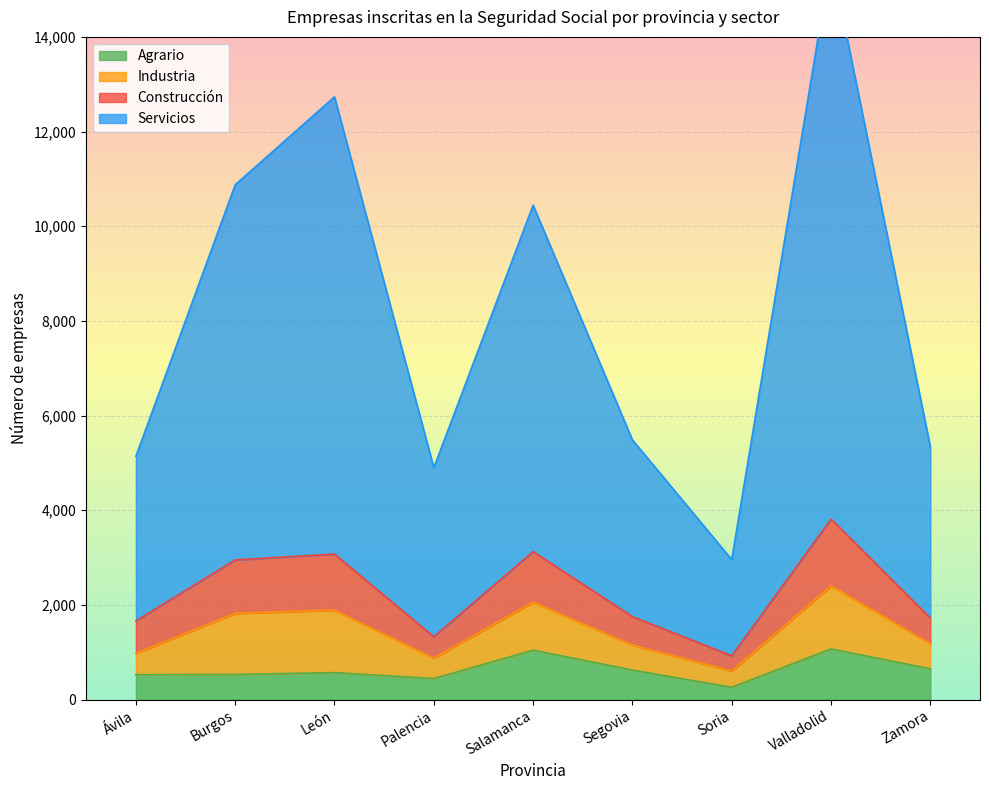

The value of Agrario at Ávila is 526. True or false?

True